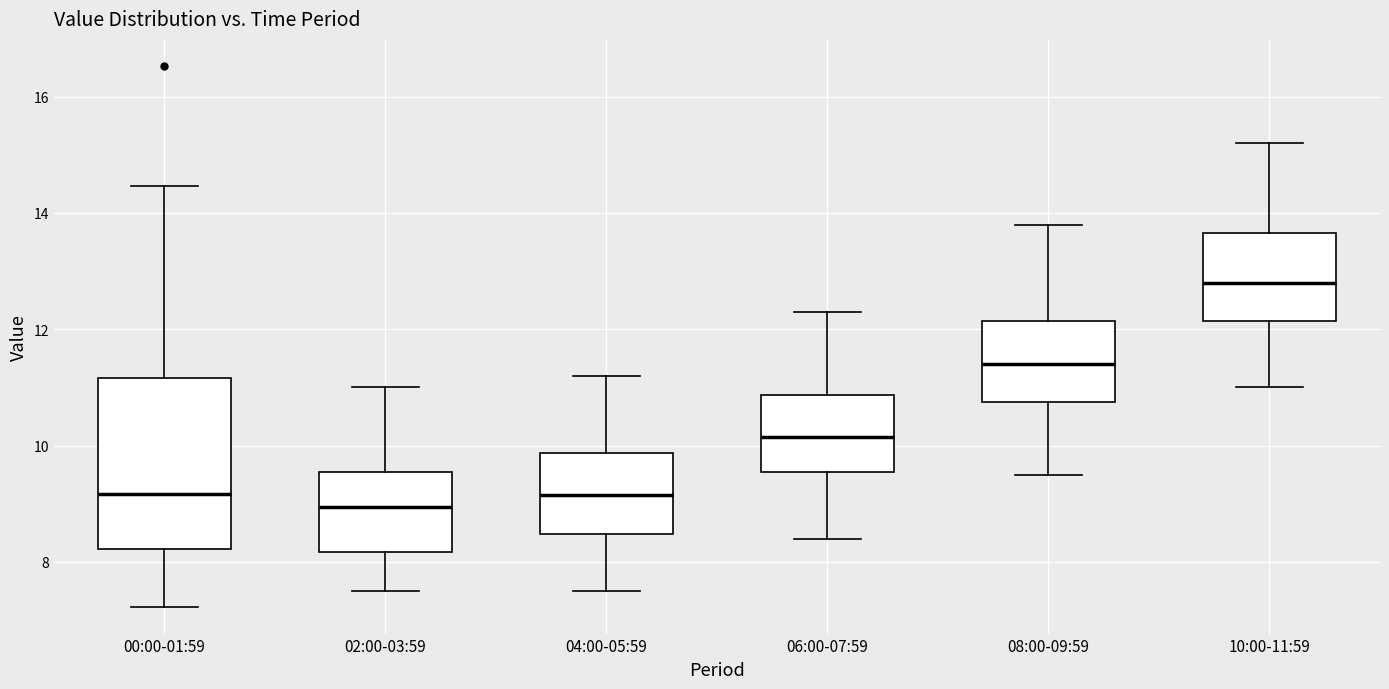

Where does the upper whisker of the box for 08:00-09:59 end on the y-axis? The values are not printed on the chart, so give them approximately, as read against the axis.

13.8